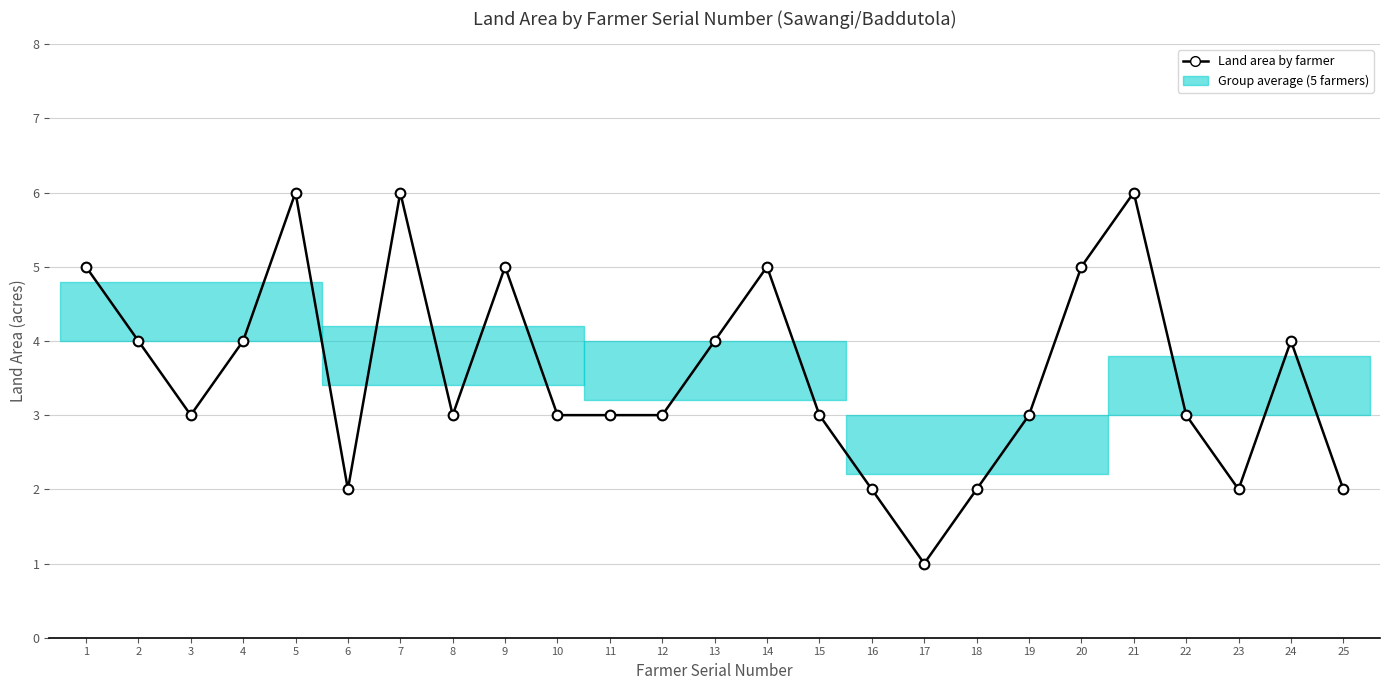

The chart shows a value of 4 at 24. True or false?

True